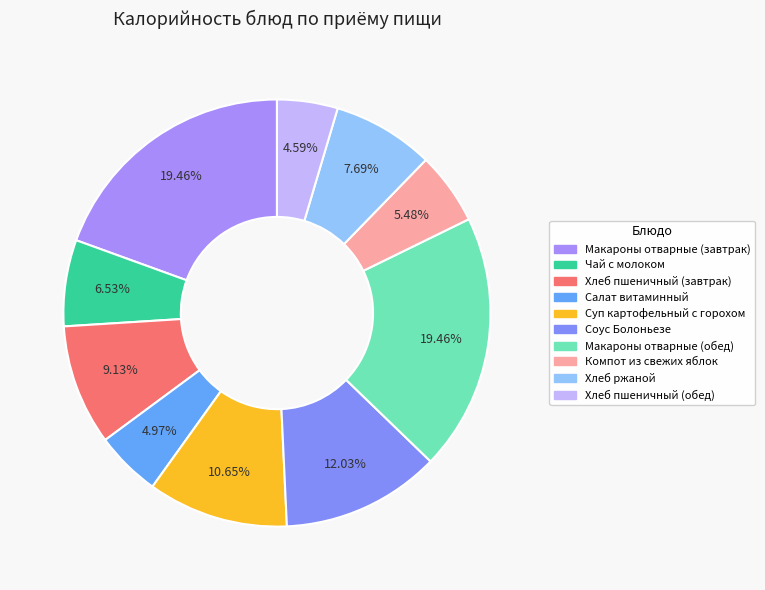

What is the smallest slice in the pie chart?

Хлеб пшеничный (обед)